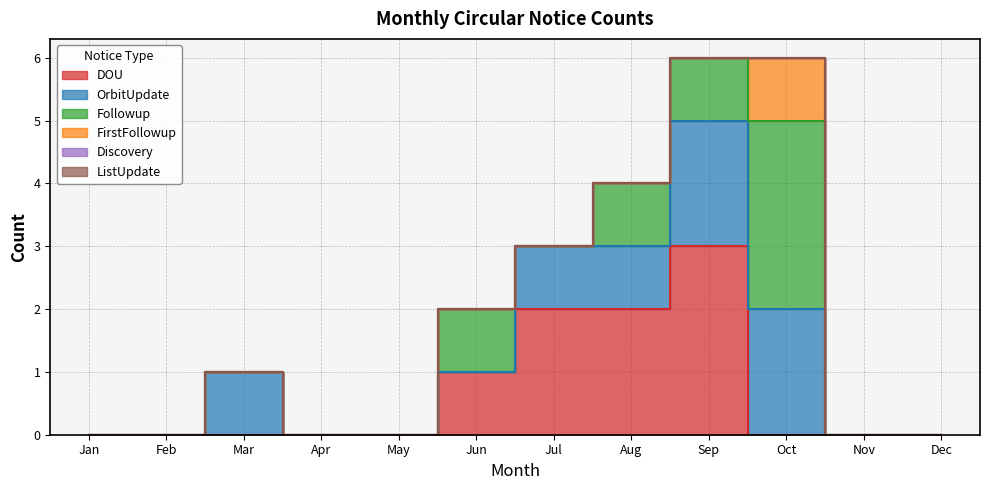

How many series are shown in this chart?

6